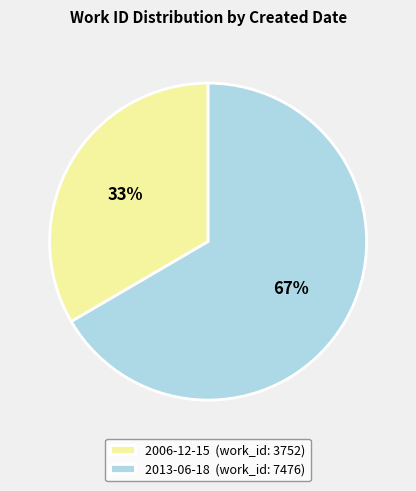

Which slice is the smallest?

2006-12-15